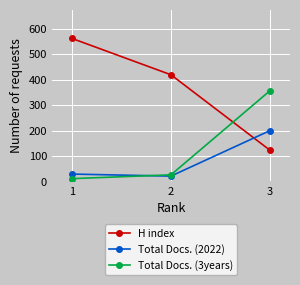

At which label does H index reach its minimum?

3